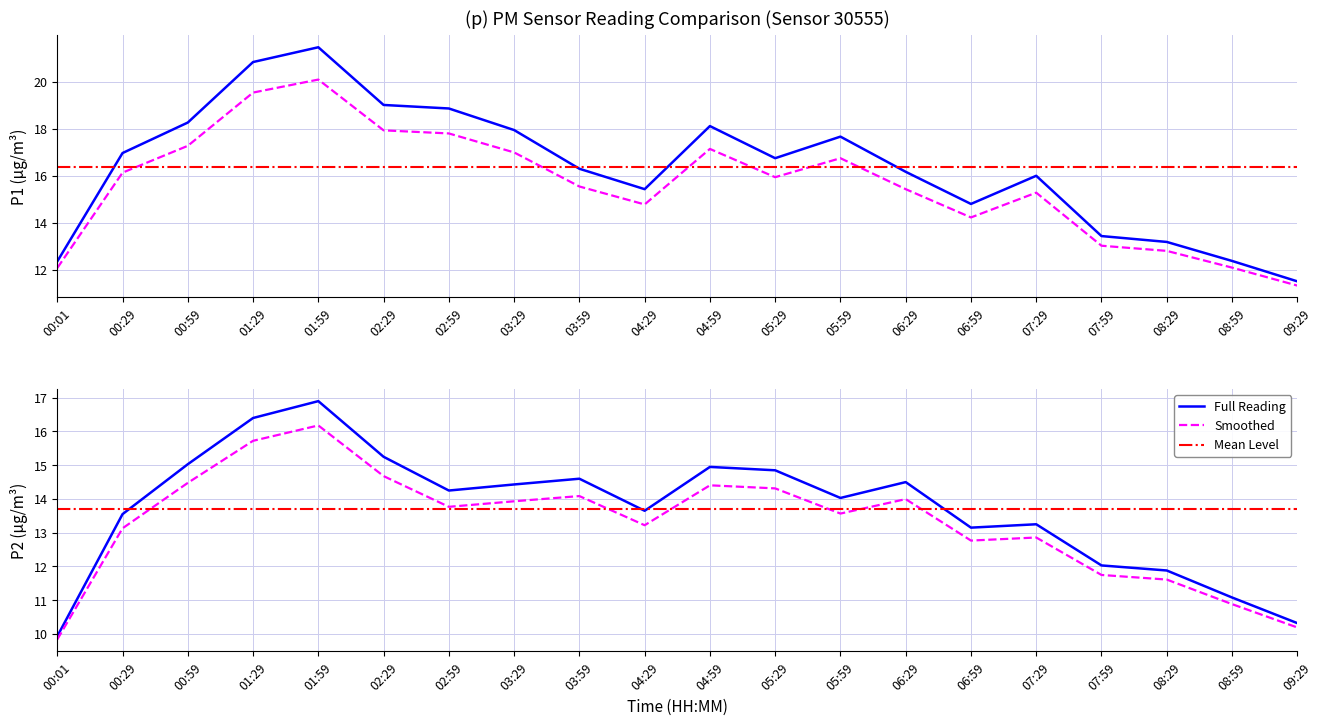

At which category does P1 reach its first local valley?

04:29